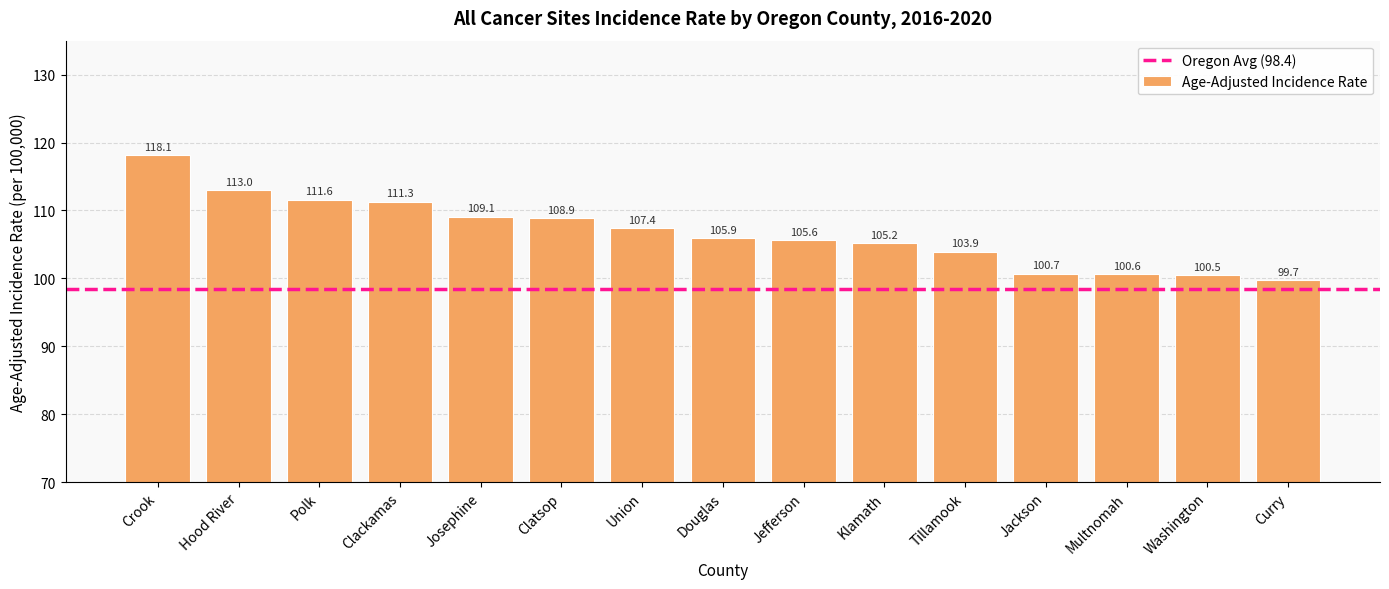

Which category has the highest value across all series?

Crook